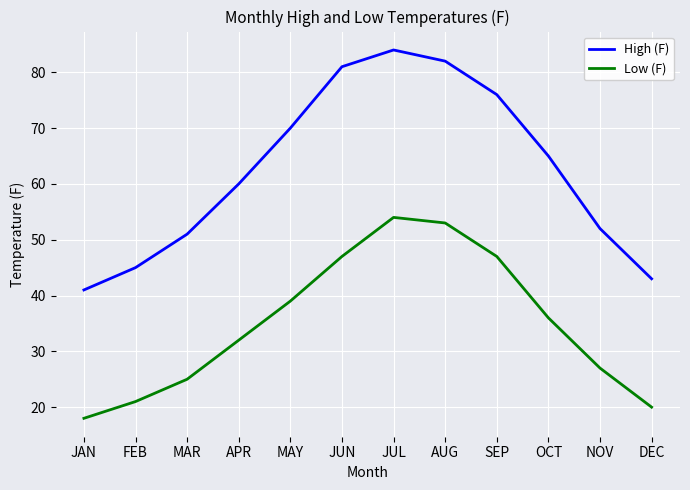

What is the difference between the maximum and minimum values in the Low (F) series?

36